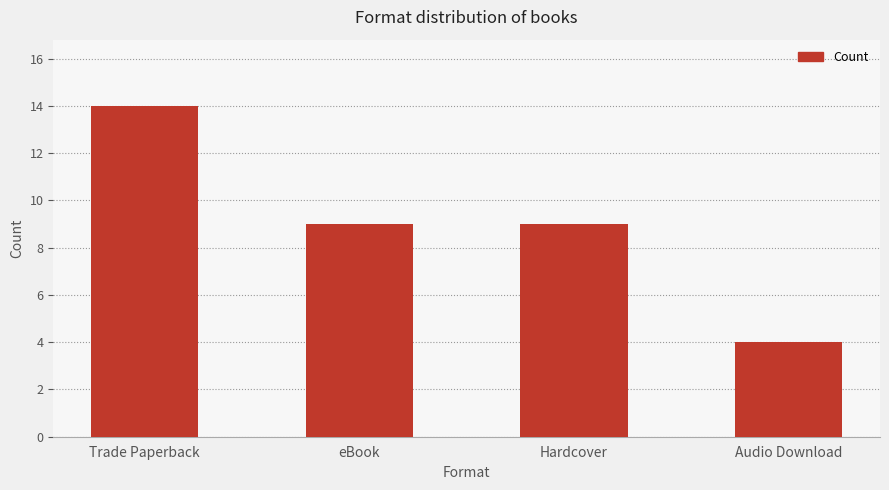

What is the approximate value at Hardcover?

9